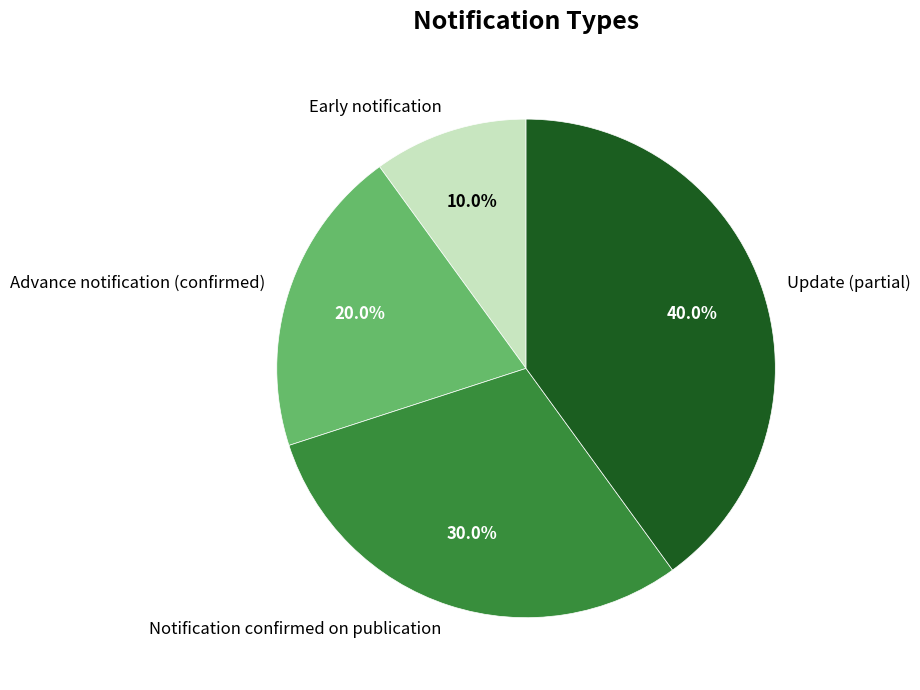

To the nearest percent, what is the difference between the largest and smallest slice percentages?

30%